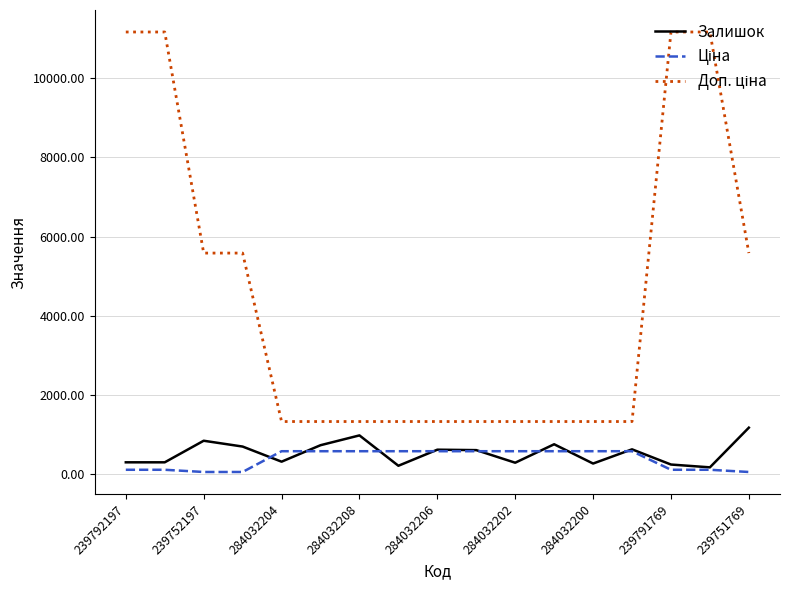

What is the greatest value displayed?

11169.0